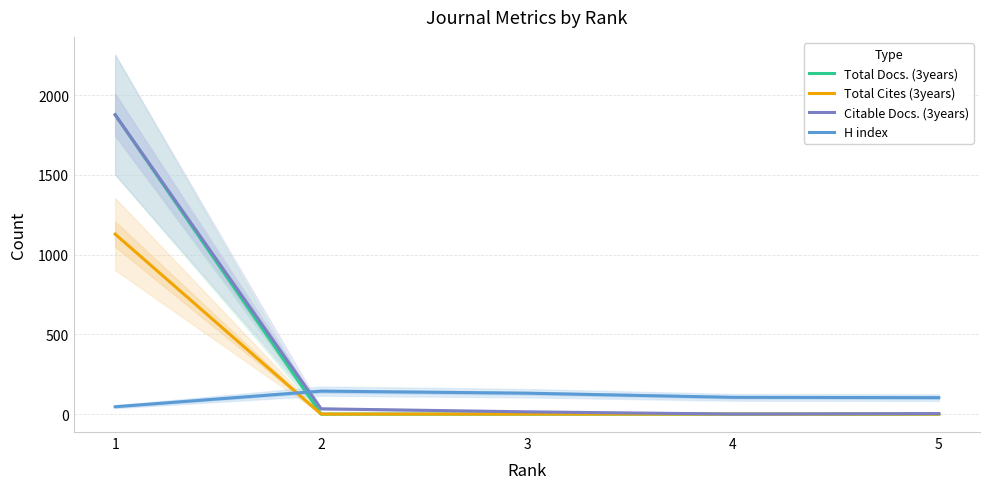

Reading left to right, what are all the values shown in this chart?

Total Docs. (3years): 1=1878	2=0	3=0	4=0	5=0
Total Cites (3years): 1=1129	2=0	3=0	4=0	5=0
Citable Docs. (3years): 1=1878	2=33	3=14	4=0	5=3
H index: 1=46	2=144	3=131	4=105	5=103